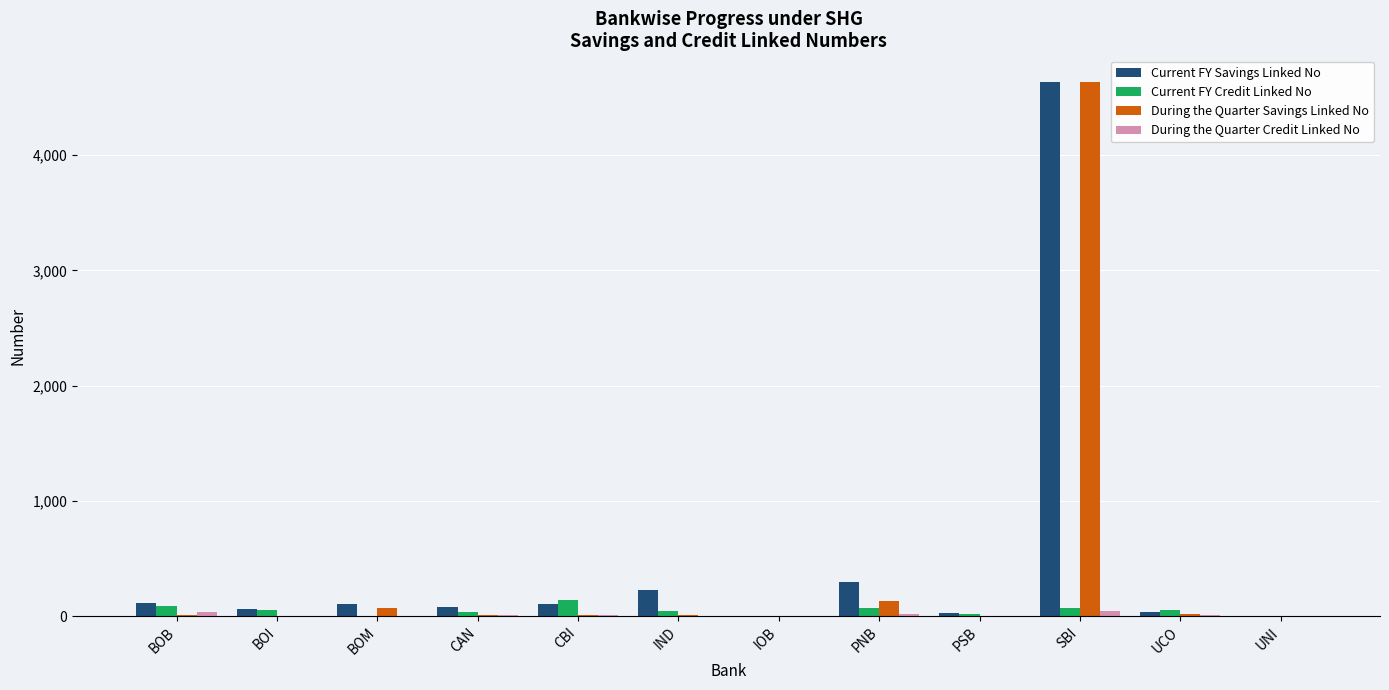

True or false: During the Quarter Savings Linked No has a value of 2785 at IOB.

False